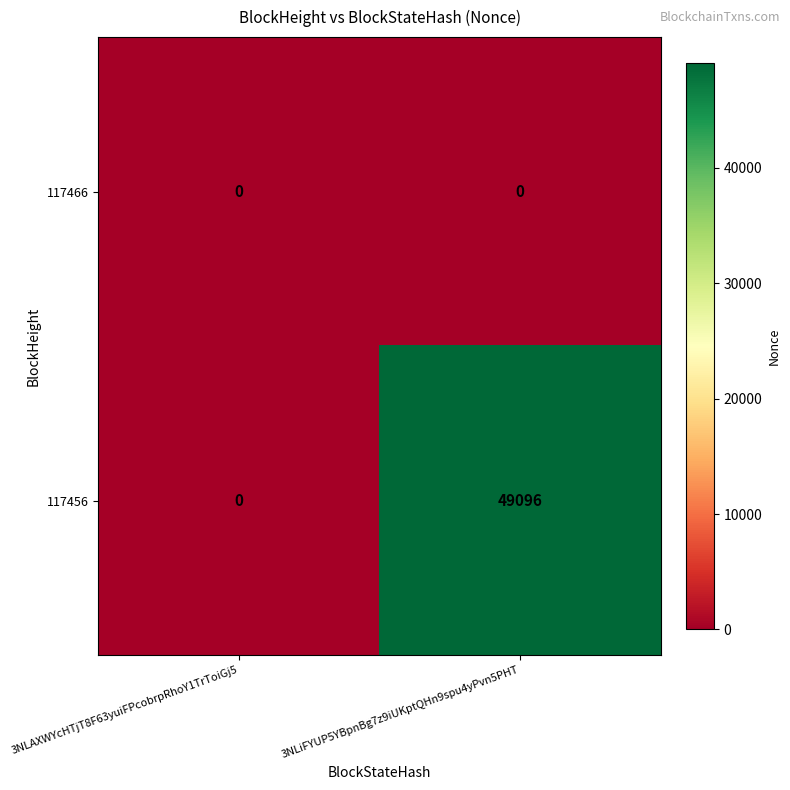

What is the maximum value shown in the chart?

49096